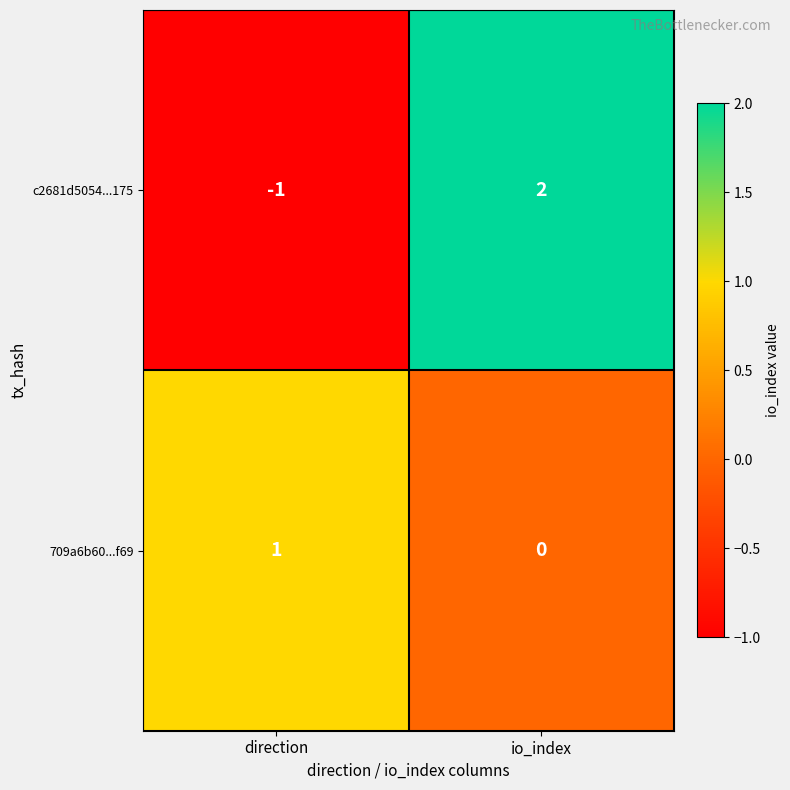

At which category is the sum across all series the highest?

io_index